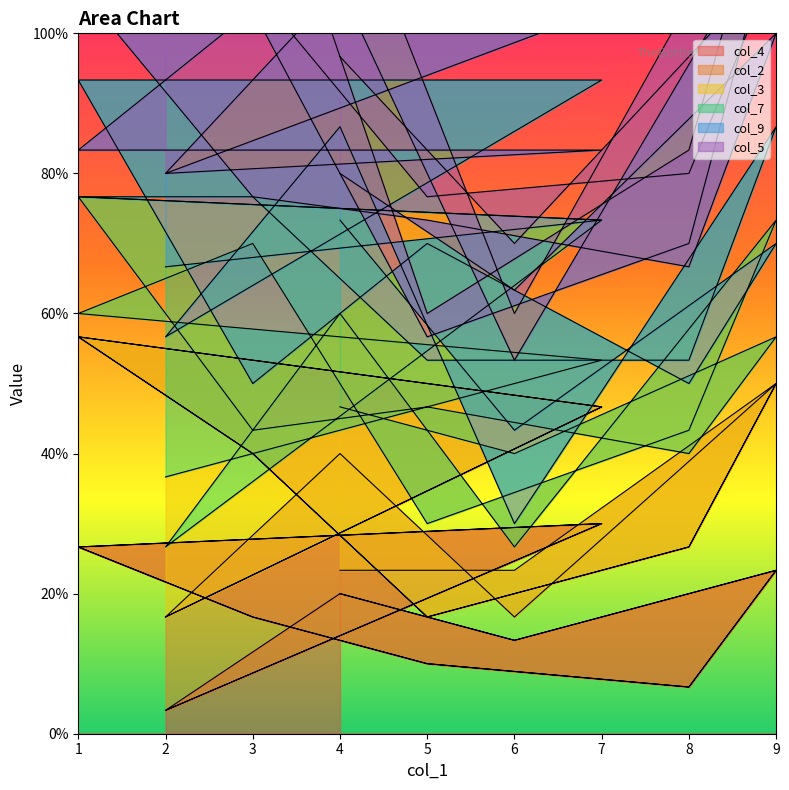

What is the difference between the highest and lowest values at 4?

3